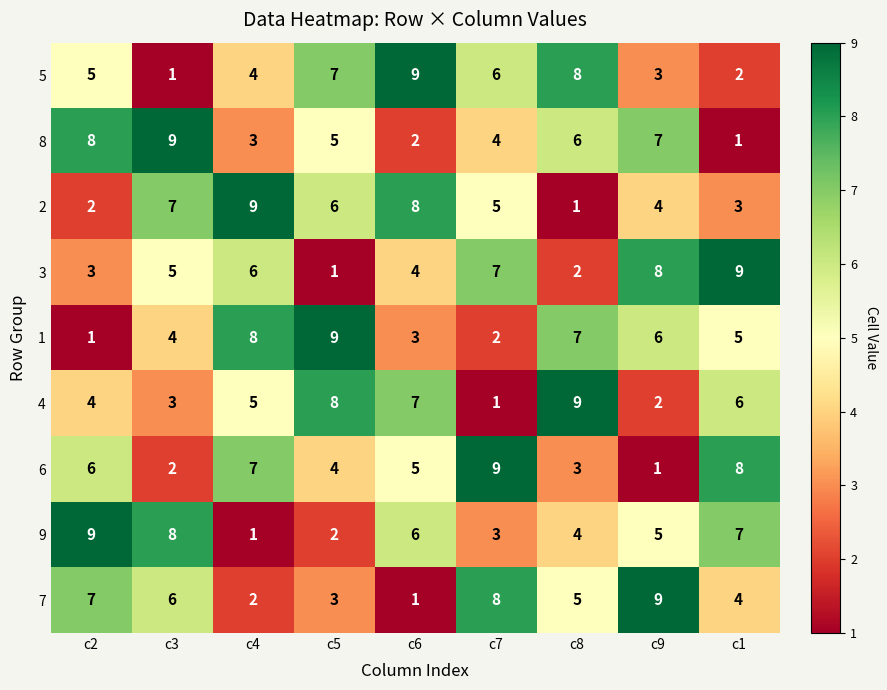

Where is 4 nearest to the value 5?

c4